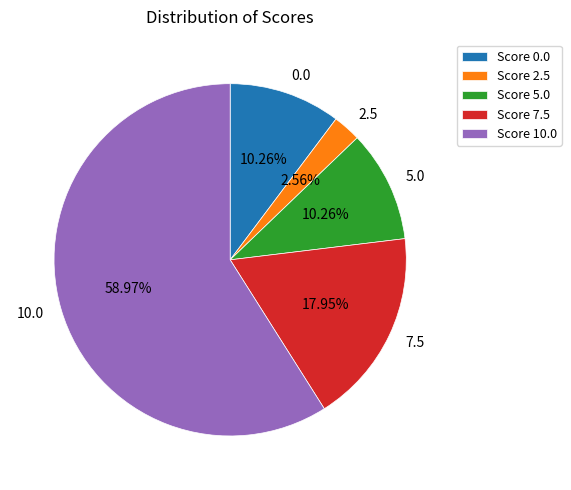

Which has a higher value, 10.0 or 0.0?

10.0